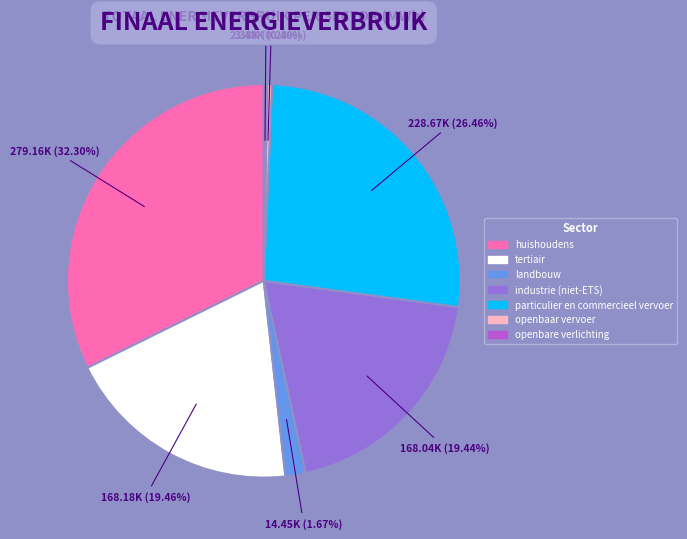

Does particulier en commercieel vervoer represent more than half of the total?

No